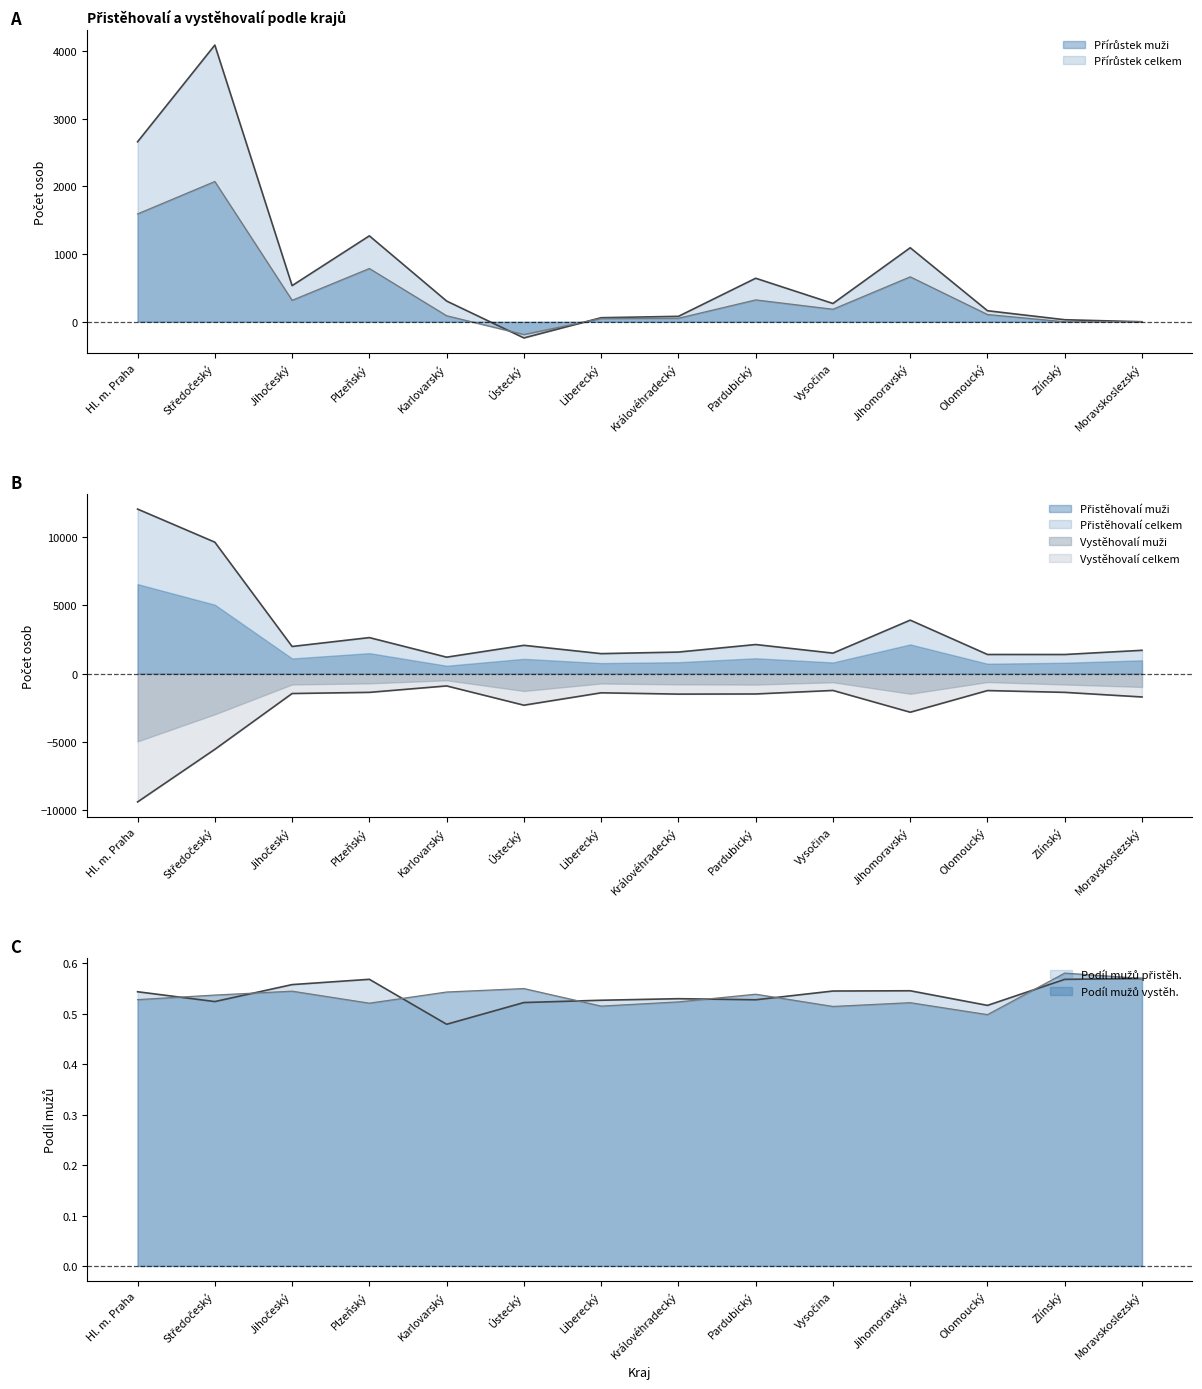

At which category does Vystěhovalí celkem reach its first local peak?

Karlovarský